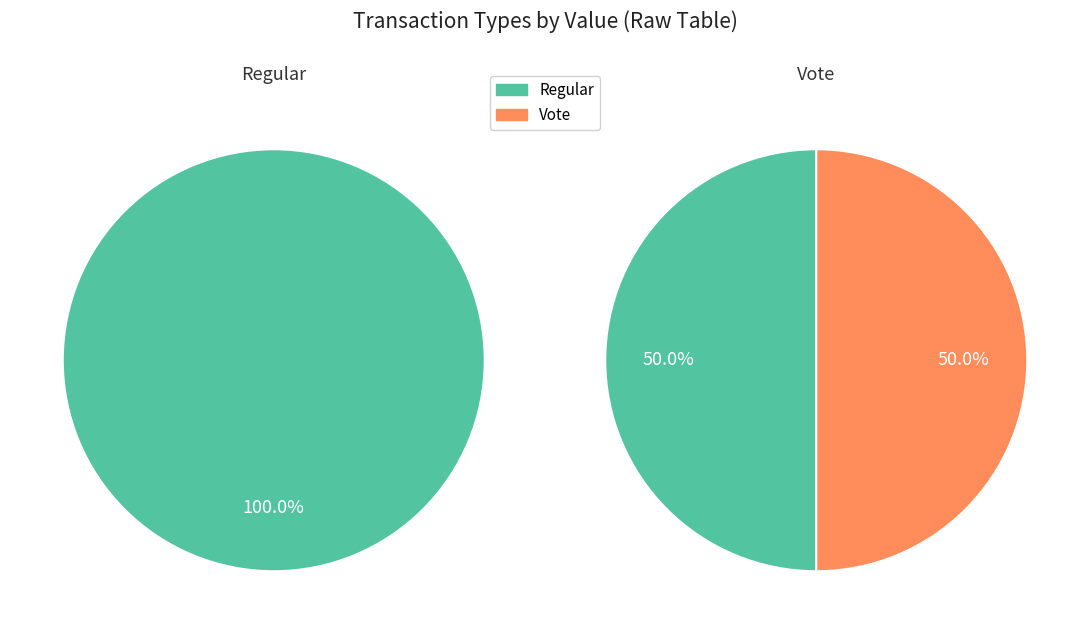

Combined, what portion of the pie is Regular and 2?

66.6%